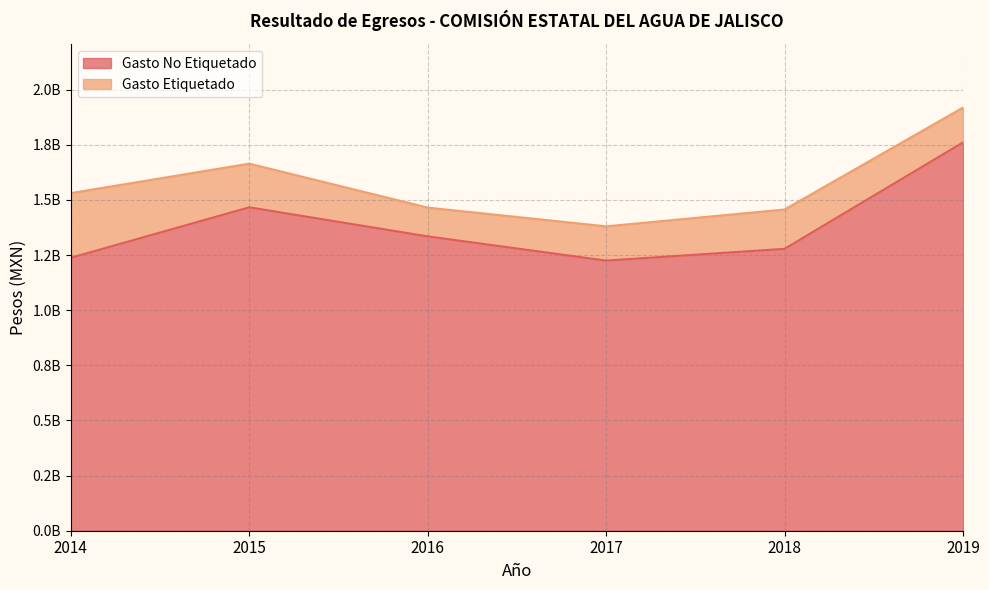

The value at 2017 is 1225035910. True or false?

True